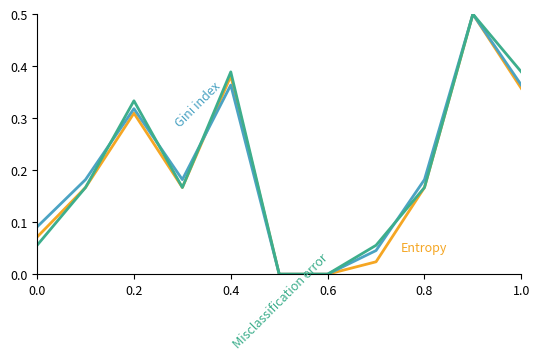

What is the value of the Misclassification error point at the 9th from the left?

0.2